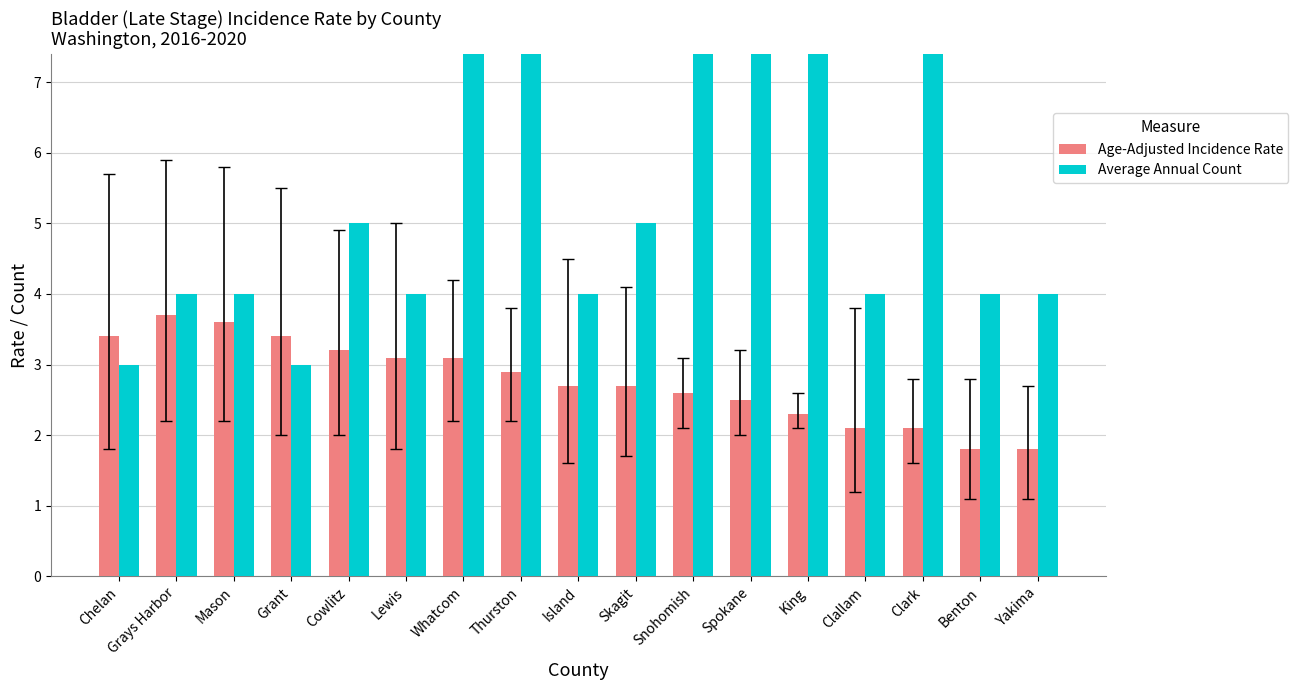

What is the greatest value displayed?

54.0